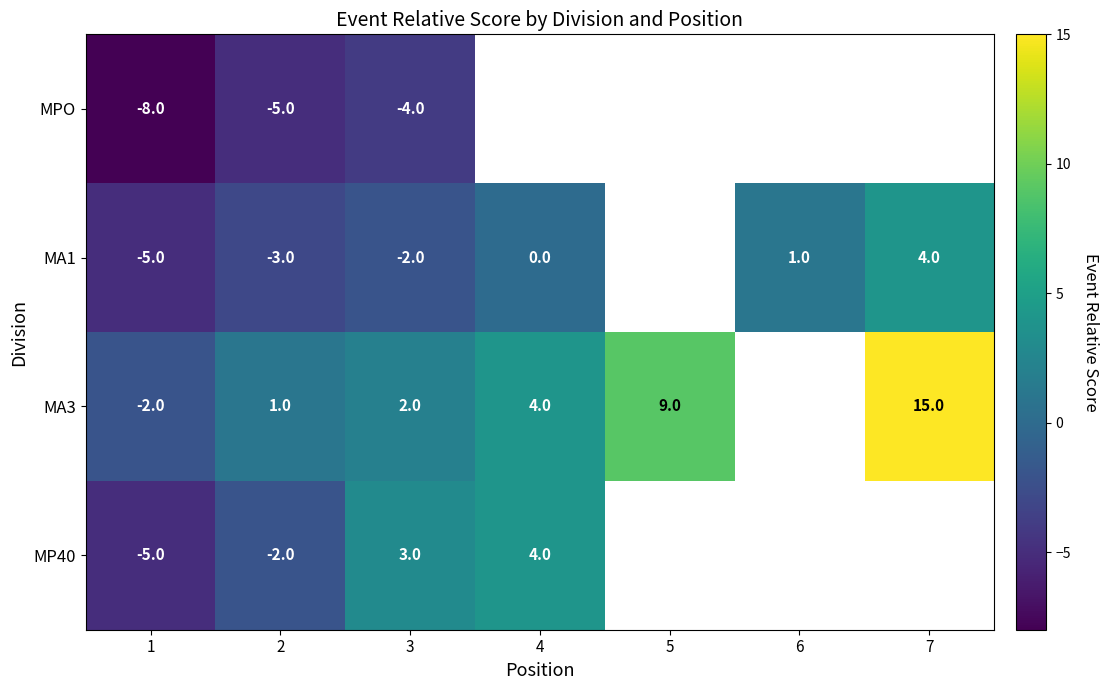

Is the value of MA1 at 1 greater than the value of MA3 at 1?

No